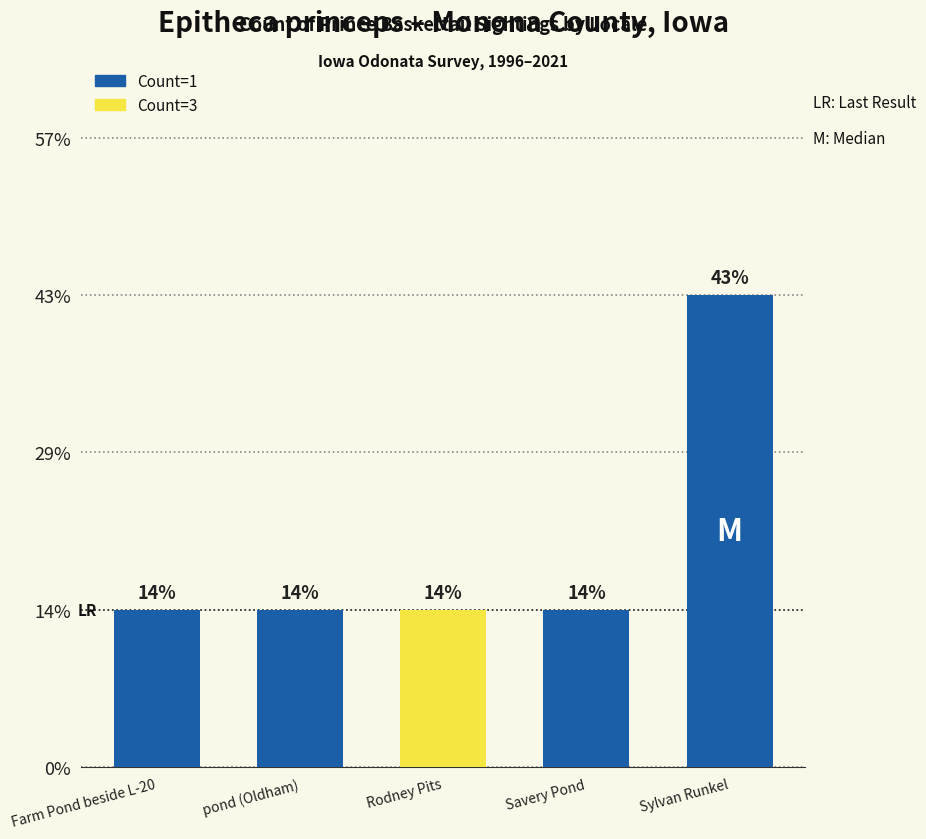

List the labels in order of value, smallest first.

Farm Pond beside L-20, pond (Oldham), Rodney Pits, Savery Pond, Sylvan Runkel